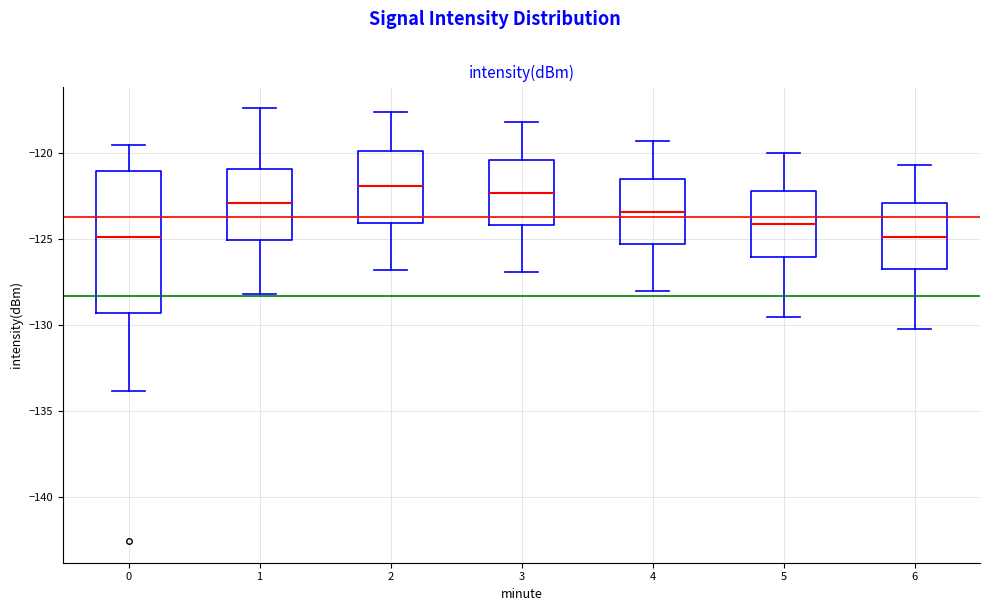

Reading left to right, read every box against the y-axis: the position of its median line, the range the box covers, and the ends of its whiskers. The values are not printed on the chart, so give them approximately, as read against the axis.

0: median -125.0, box -129.5 to -121.0, whiskers -134.0 to -119.5
1: median -123.0, box -125.0 to -121.0, whiskers -128.0 to -117.5
2: median -122.0, box -124.0 to -120.0, whiskers -127.0 to -117.5
3: median -122.5, box -124.0 to -120.5, whiskers -127.0 to -118.0
4: median -123.5, box -125.5 to -121.5, whiskers -128.0 to -119.5
5: median -124.0, box -126.0 to -122.0, whiskers -129.5 to -120.0
6: median -125.0, box -126.5 to -123.0, whiskers -130.0 to -120.5